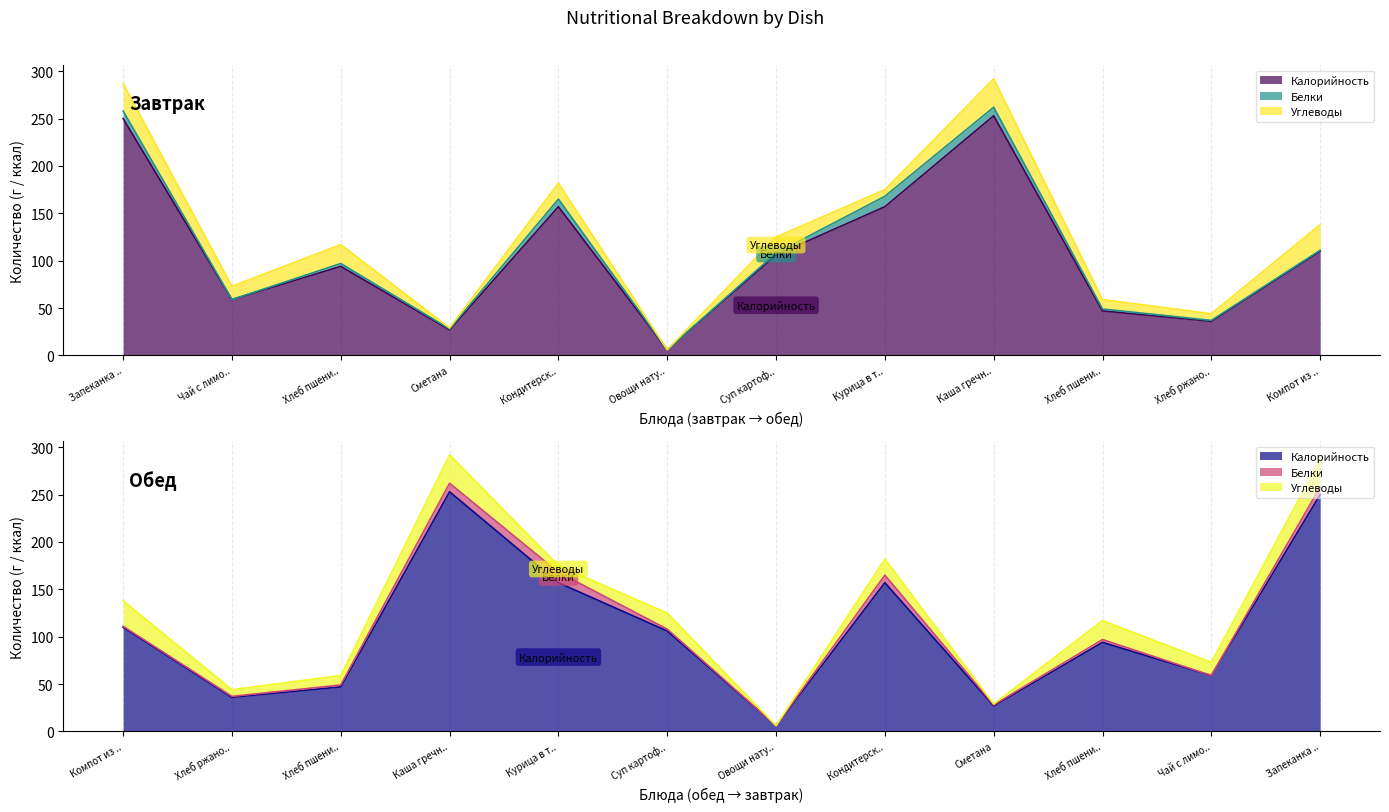

What is the approximate value of Калорийность at Компот из смеси сухофруктов, to the nearest 5?

110